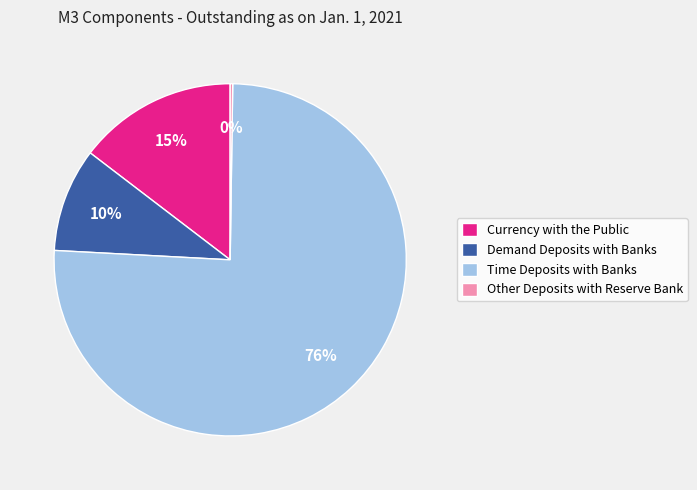

To the nearest percent, what is the combined percentage of Currency with the Public and Time Deposits with Banks?

90%